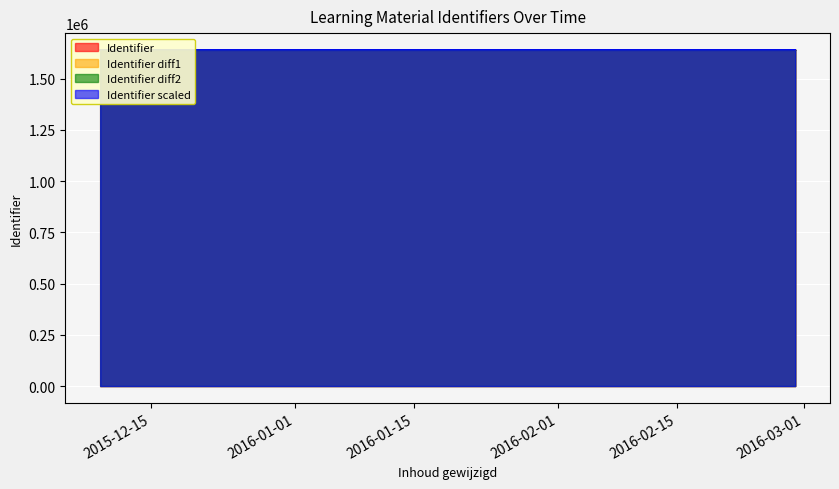

How many lines are shown in the chart?

4